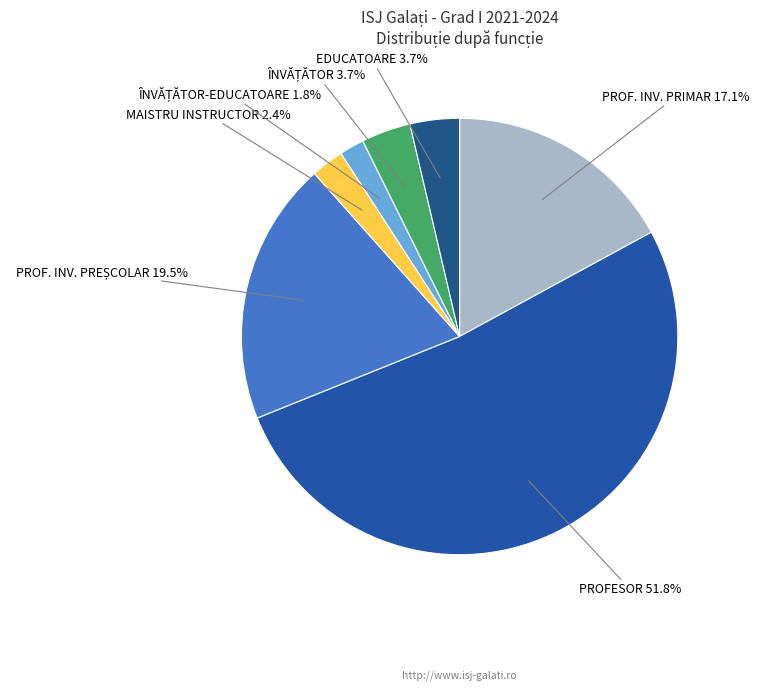

To the nearest percent, what is the average slice percentage?

14%